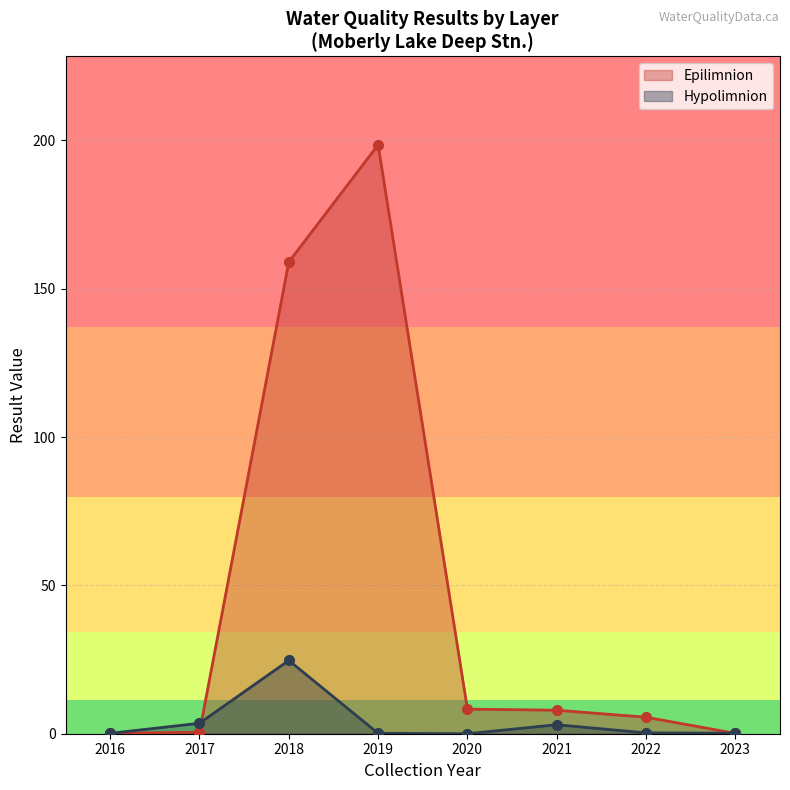

At which category is the sum across all series the highest?

2019